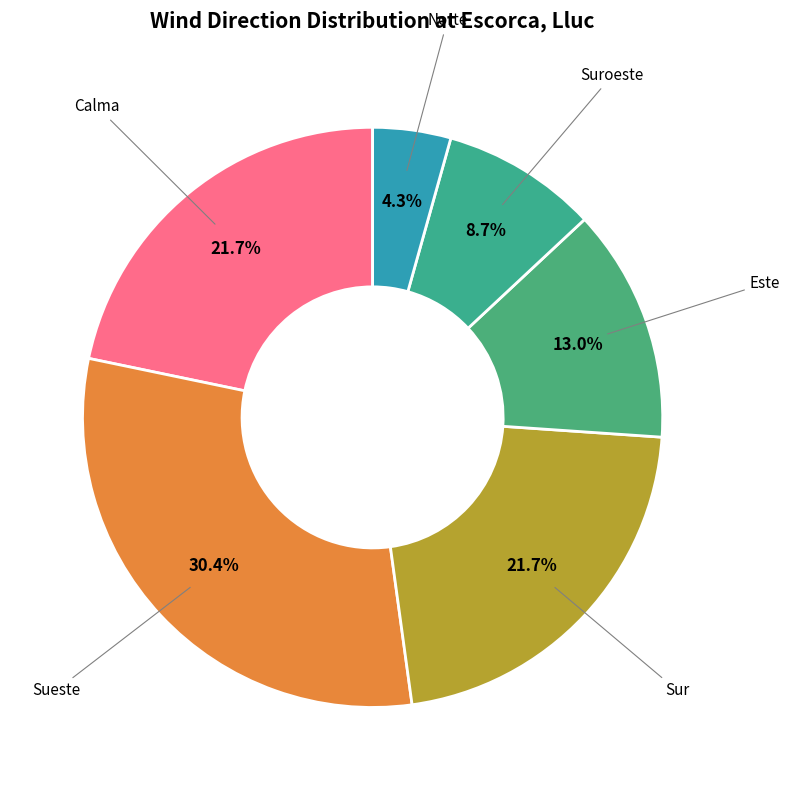

Do Calma and Norte together represent more than half of the pie?

No